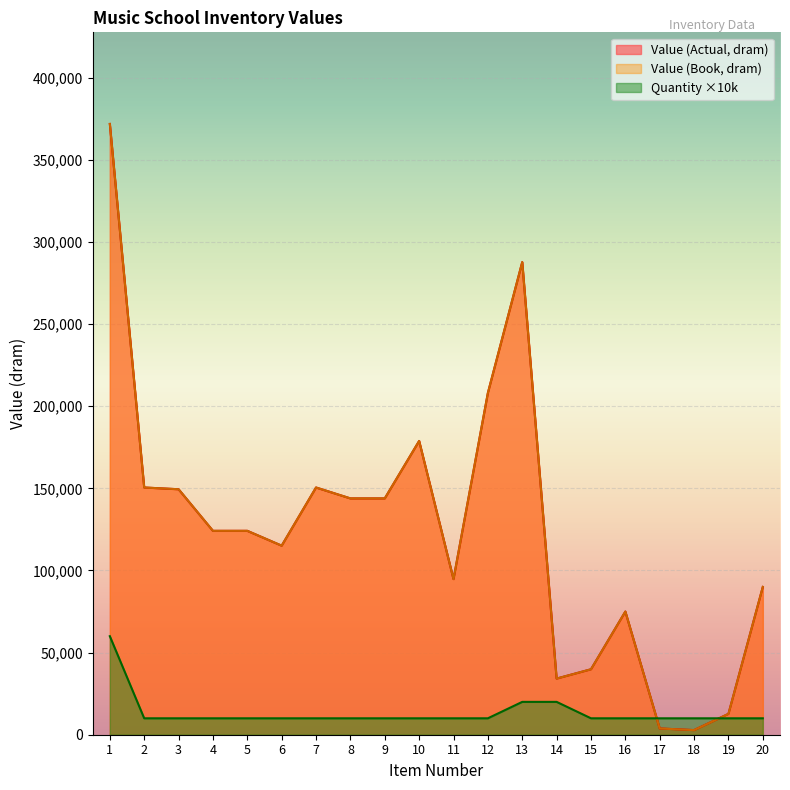

The value of Value (Book, dram) at 6 is 115115. True or false?

True